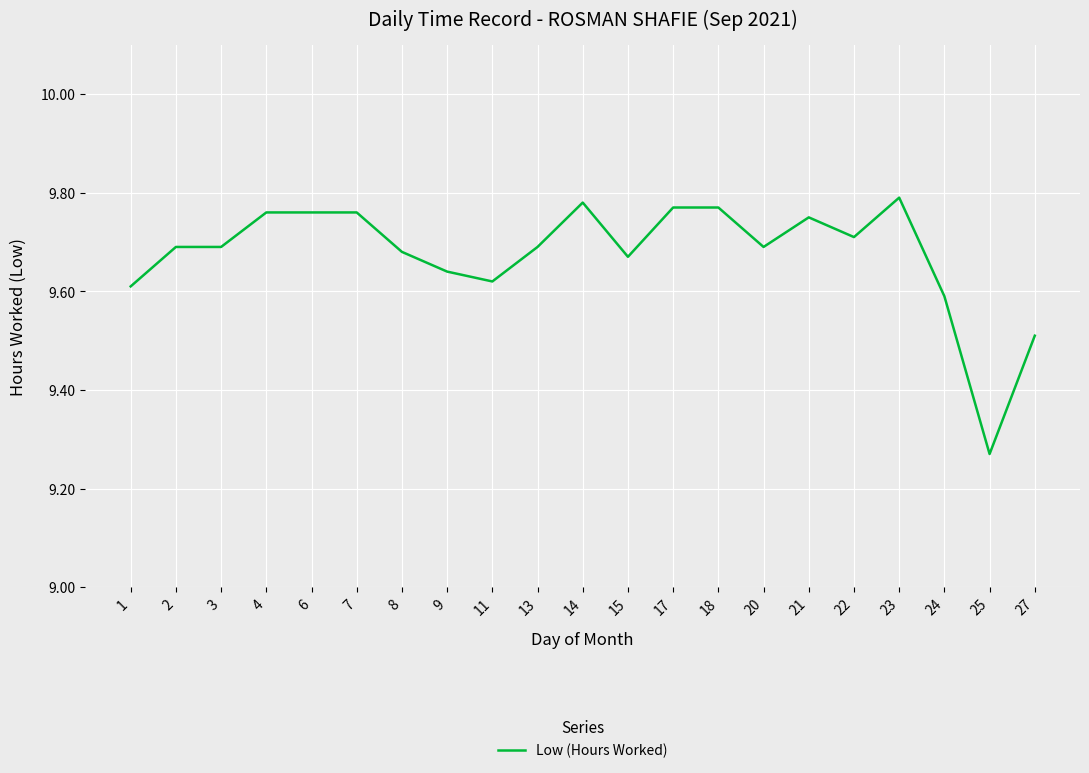

How many values are between 9 and 10?

21